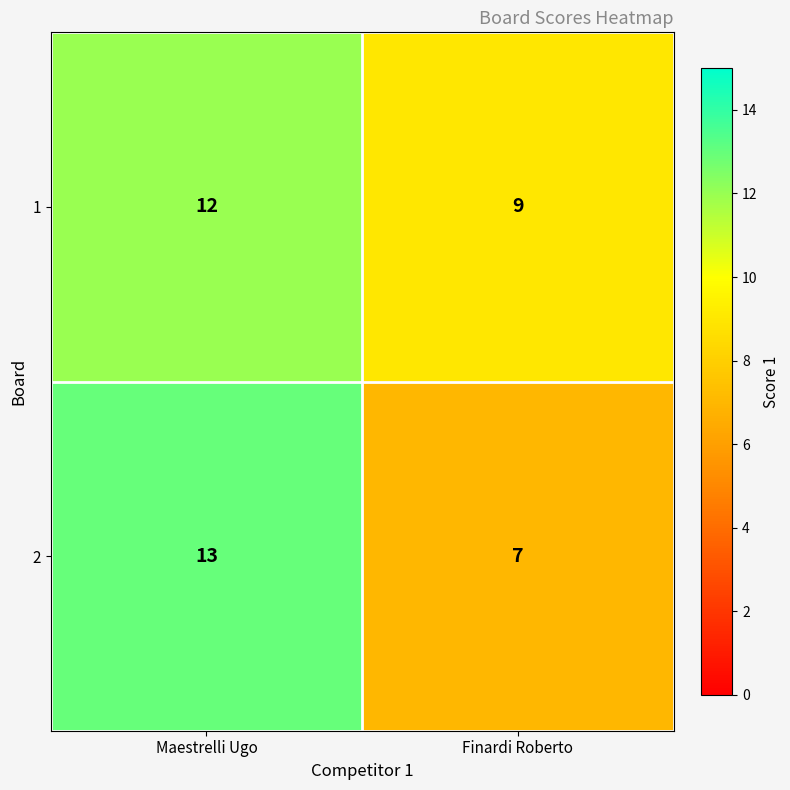

Is it true that 1 equals 16 at Maestrelli Ugo?

False